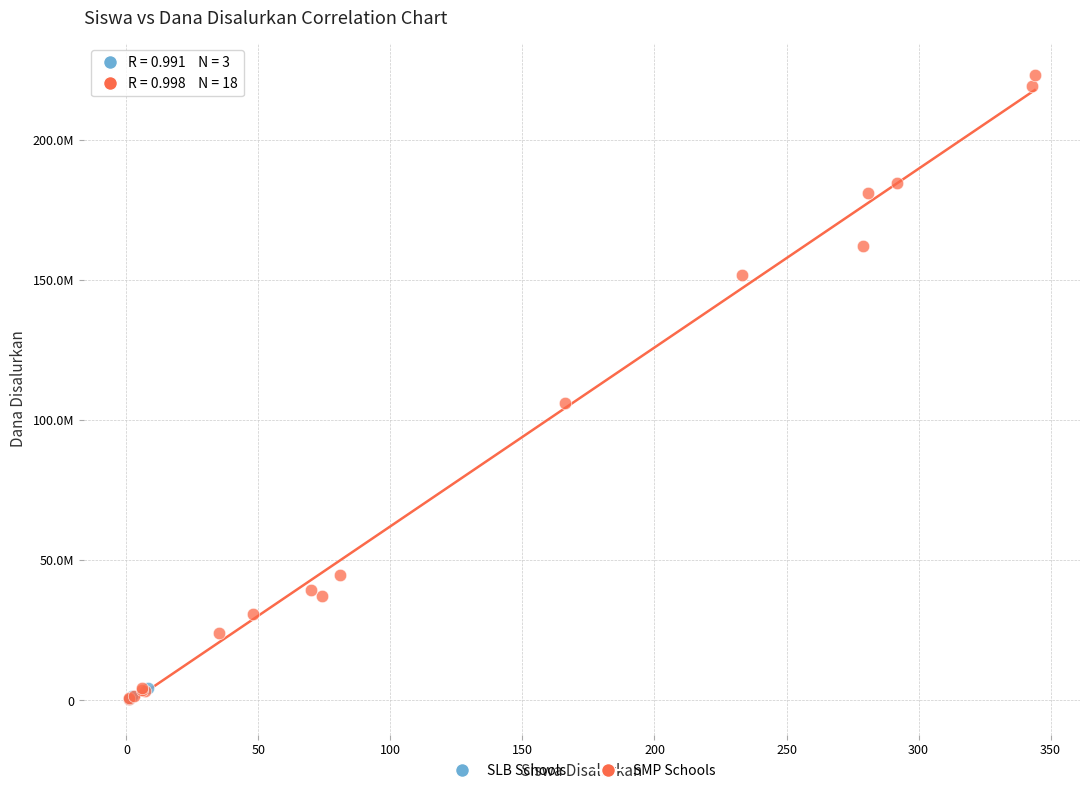

What are all the series names shown in the legend?

SLB Schools, SMP Schools